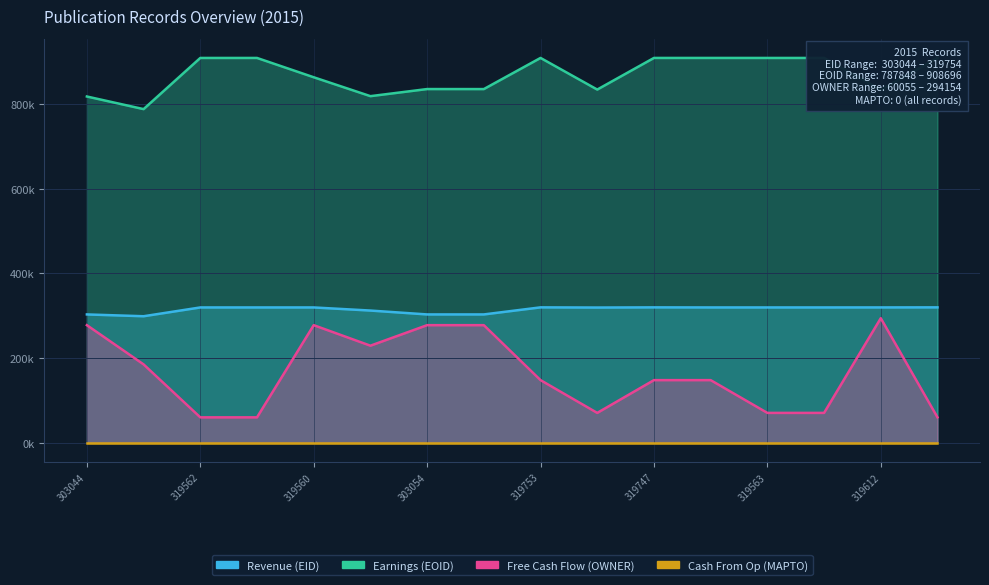

Which category has the lowest value in the Earnings (EOID) series?

298801